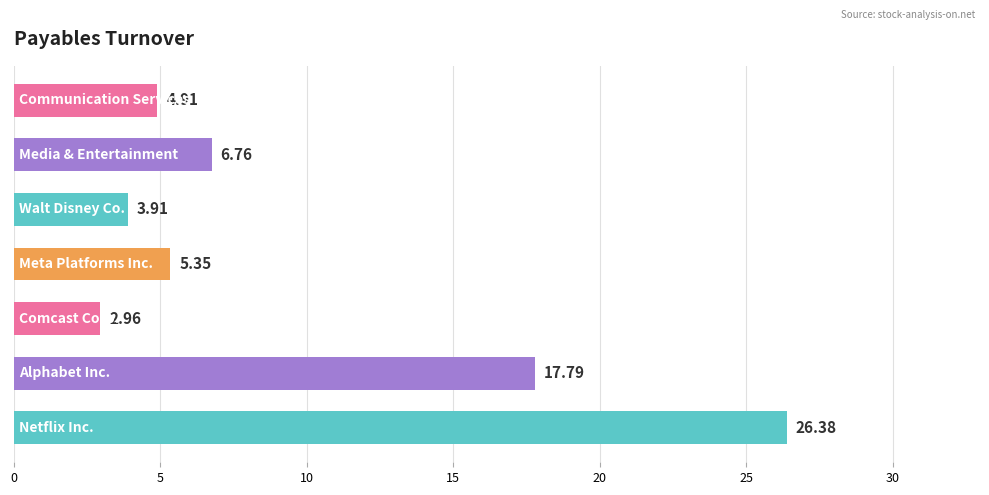

How many bars are there in total?

7